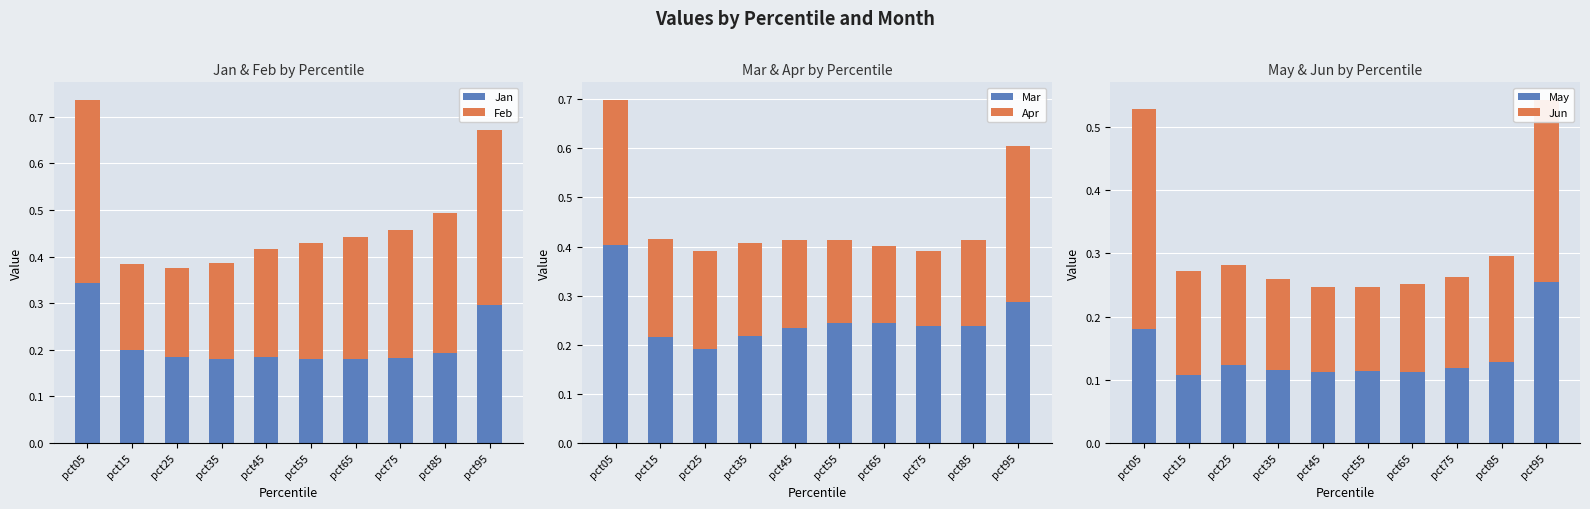

What is the spread (max minus min) of values at pct65?

0.1